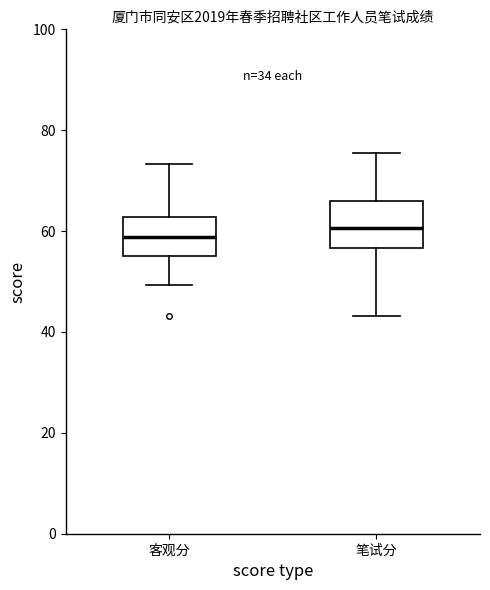

Reading left to right, transcribe this box plot: for each box, give where its median line is, the range the box spans, and where its two whiskers end, as read against the y-axis. The values are not printed on the chart, so give them approximately, as read against the axis.

客观分: median 58, box 54 to 62, whiskers 50 to 74
笔试分: median 60, box 56 to 66, whiskers 44 to 76